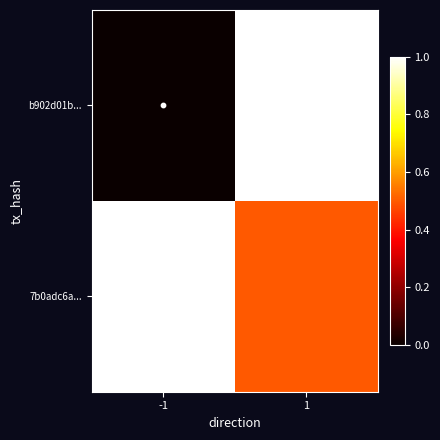

Which series changed the most between -1 and 1?

b902d01b...